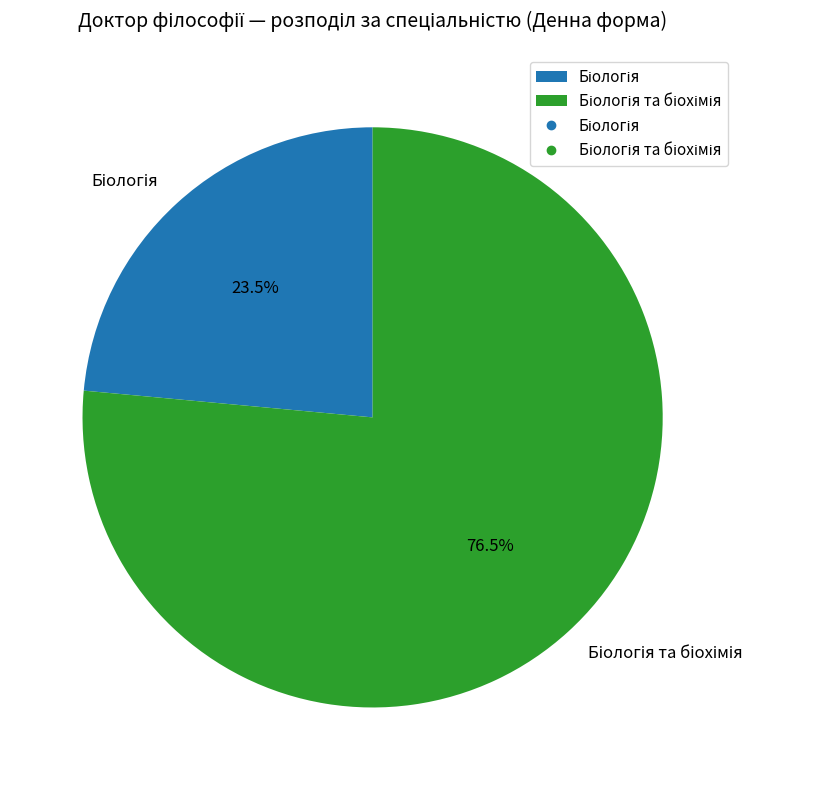

Does any single category account for the majority?

Yes